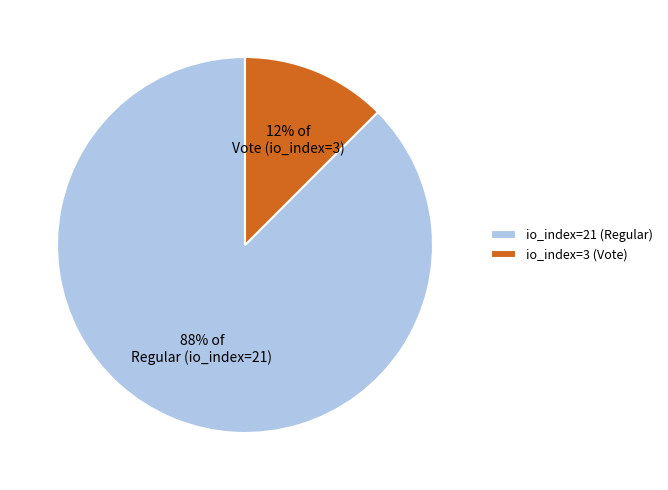

To the nearest percent, what is the combined percentage of io_index=3 (Vote) and io_index=21 (Regular)?

100%